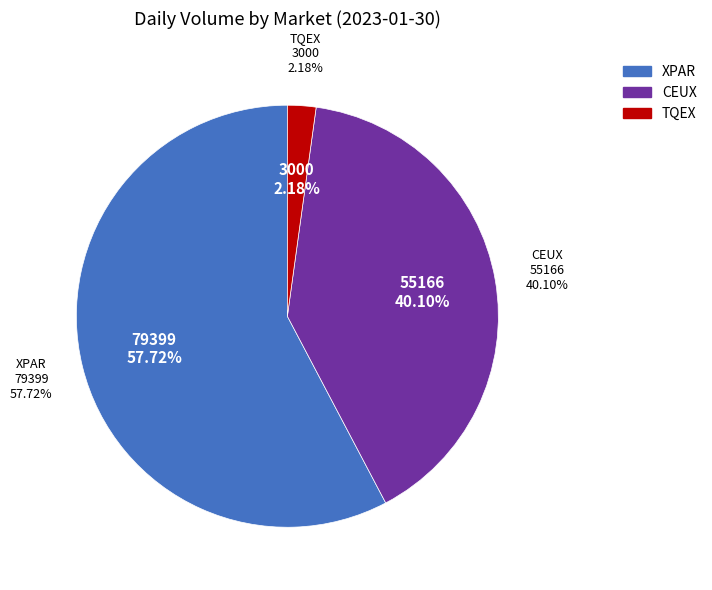

Do TQEX and CEUX together represent more than half of the pie?

No